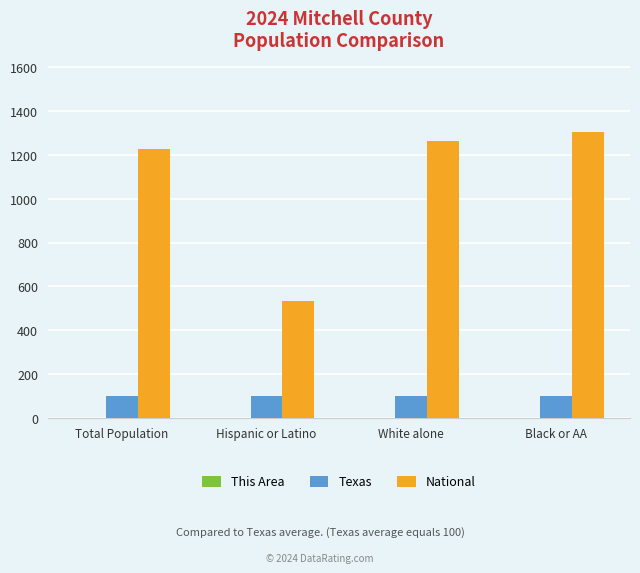

What is the sum of all National values?

4330.8